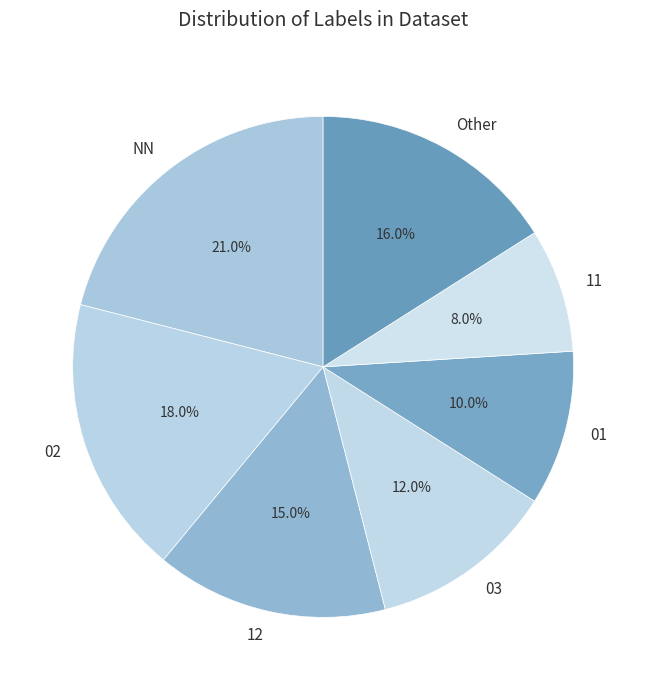

What percentage do 01 and Other together represent?

26.0%